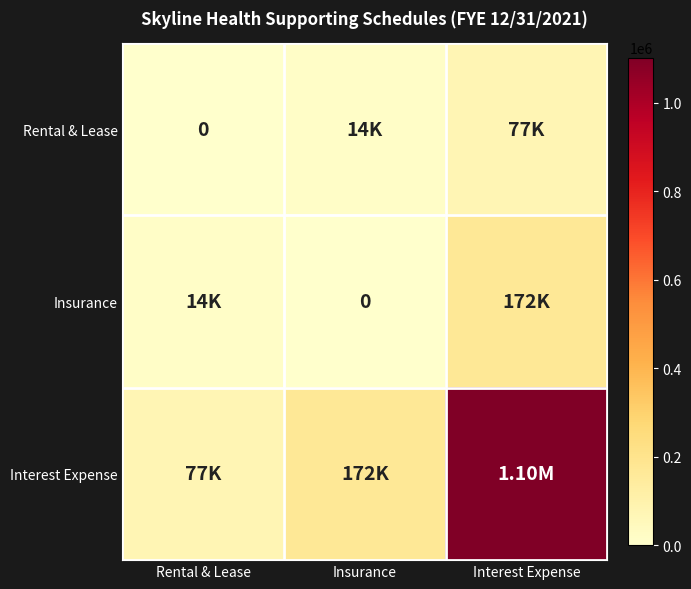

At which category does the chart reach its minimum across all series?

Rental & Lease